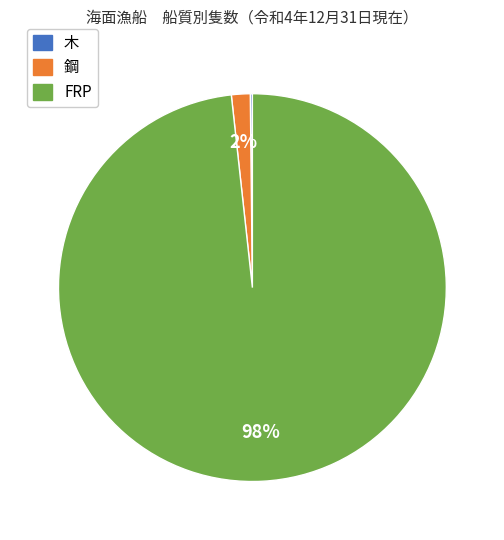

To the nearest percent, what is the average slice percentage?

33%